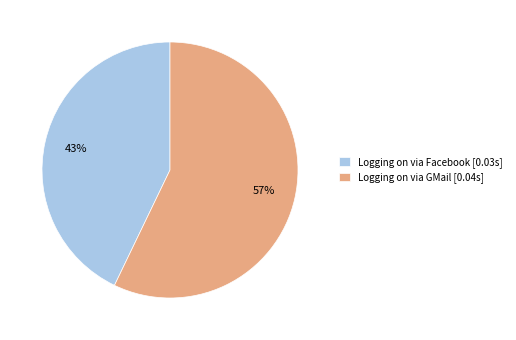

What is the smallest slice in the pie chart?

Logging on via Facebook